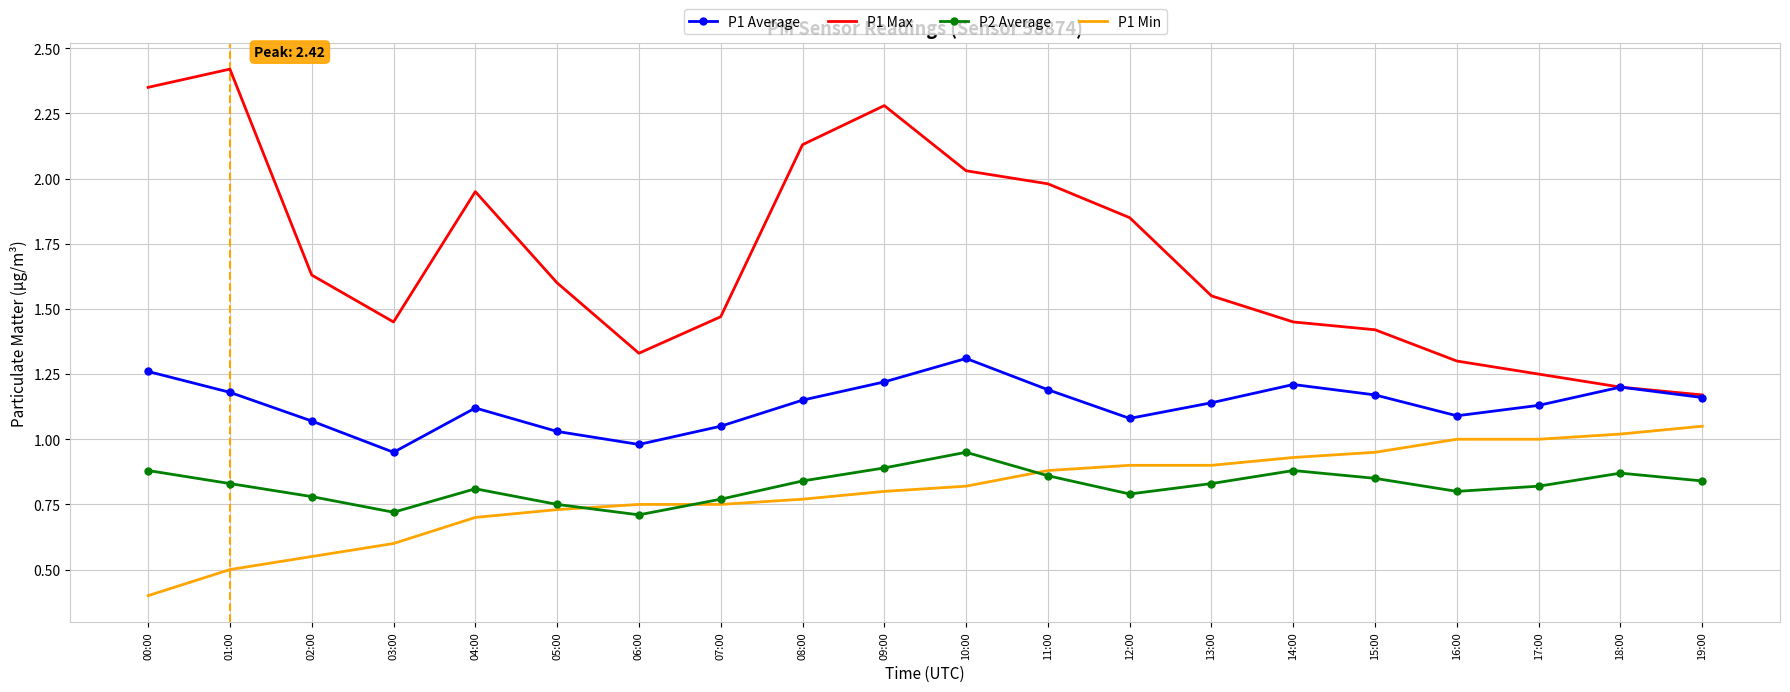

What is the total value across all series at 07:00?

4.0